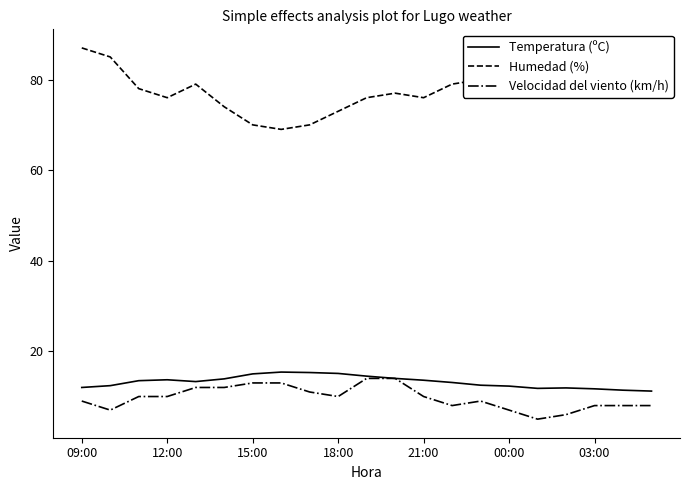

What is the average value of the Temperatura (ºC) series?

13.2